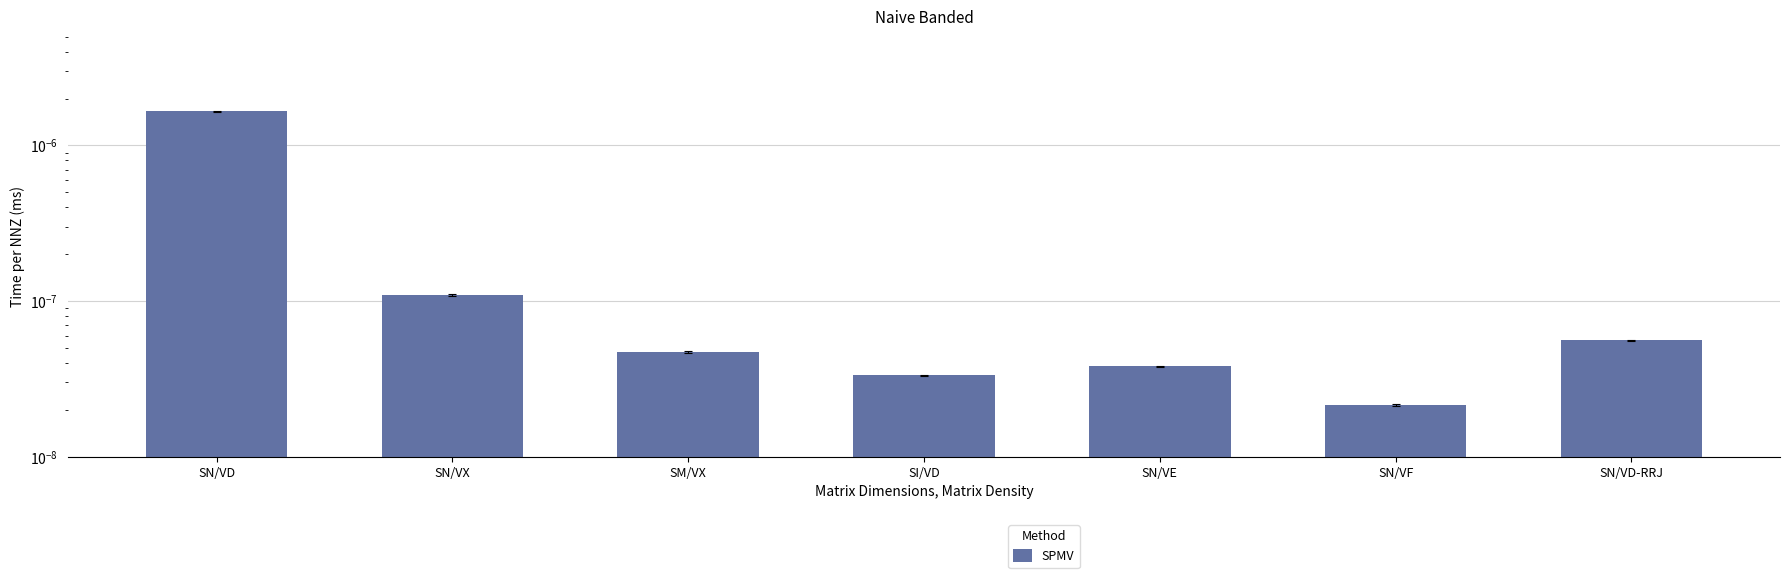

What is the label of the 6th bar from the left?

SN/VF